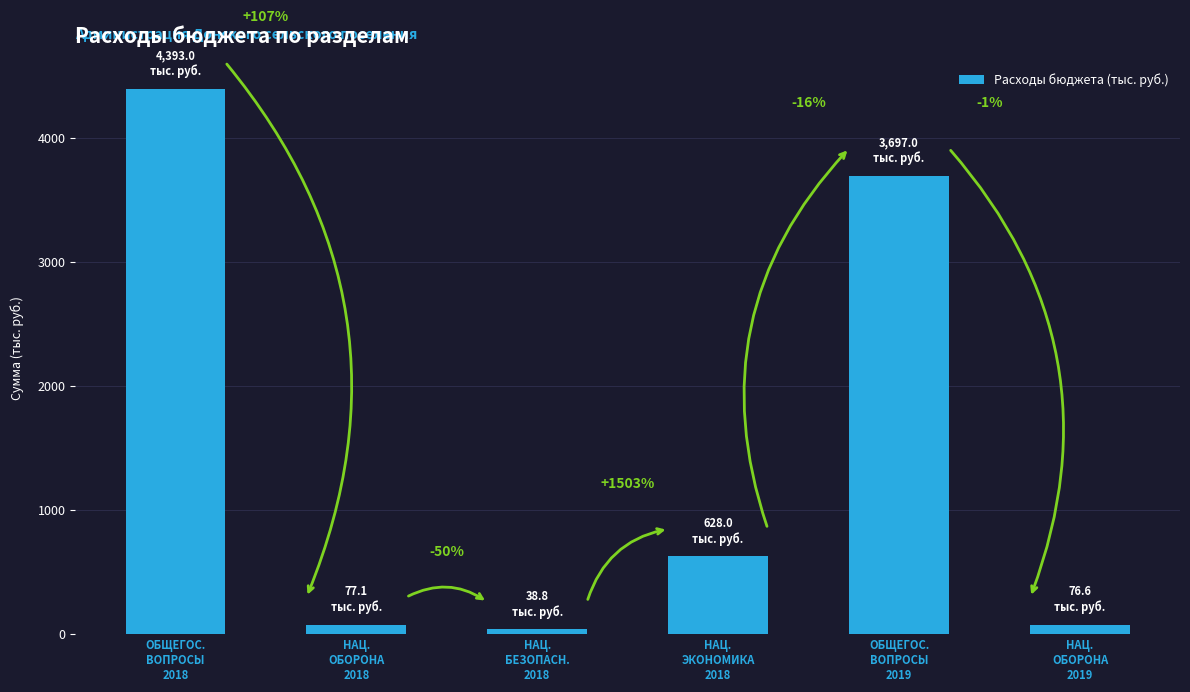

What is the maximum value shown in the chart?

4393.0